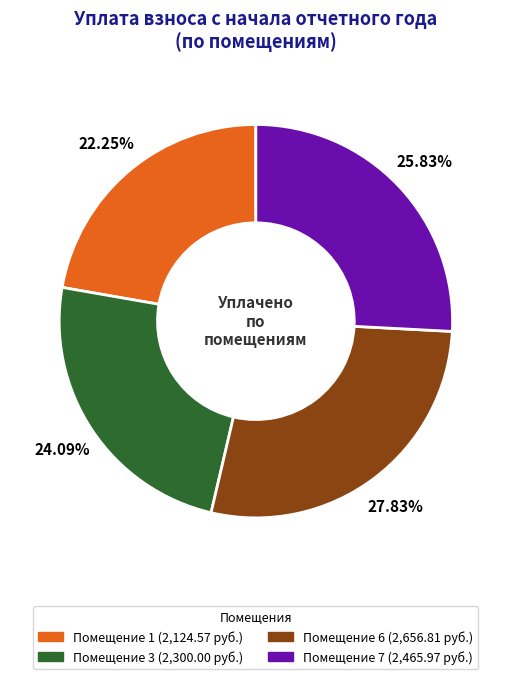

Is there a majority slice in this chart?

No